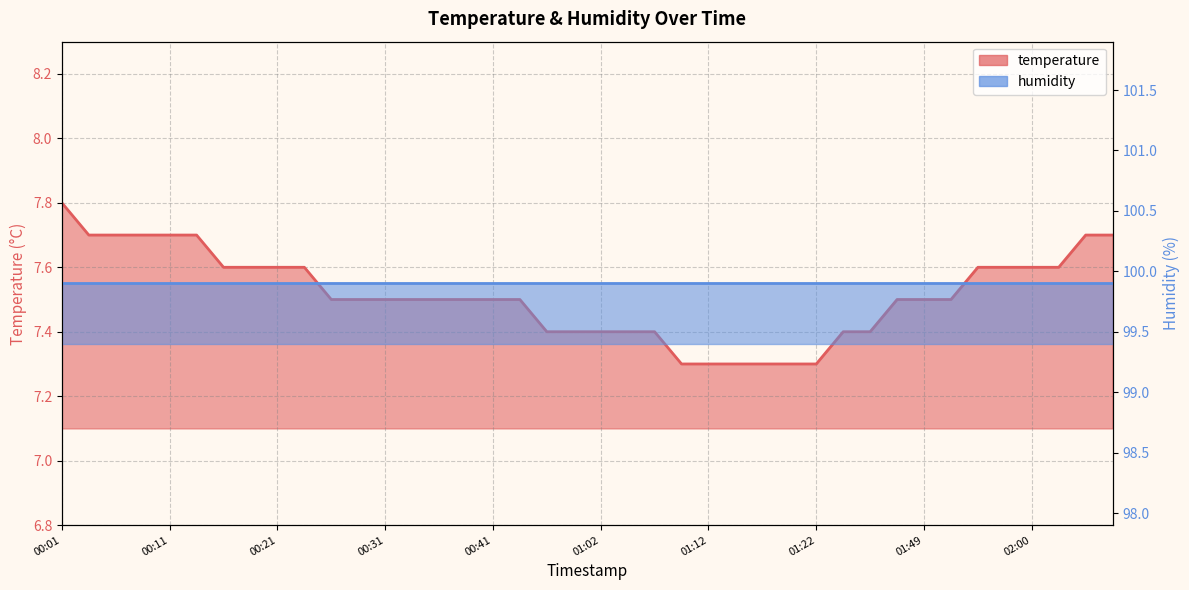

What is the label of the 13th point from the left?

00:31